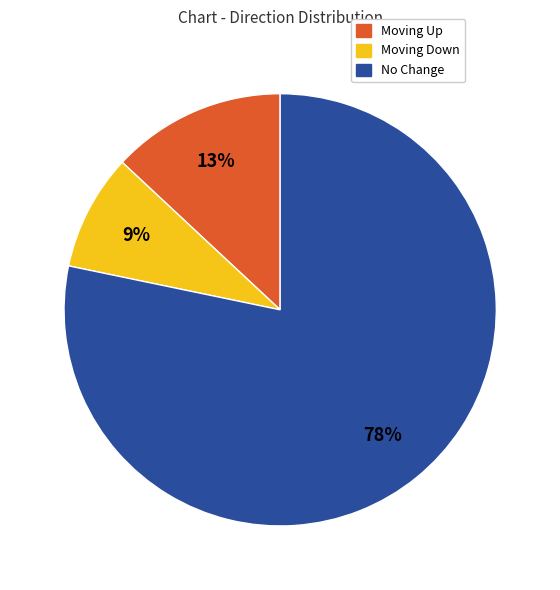

Is there a majority slice in this chart?

Yes